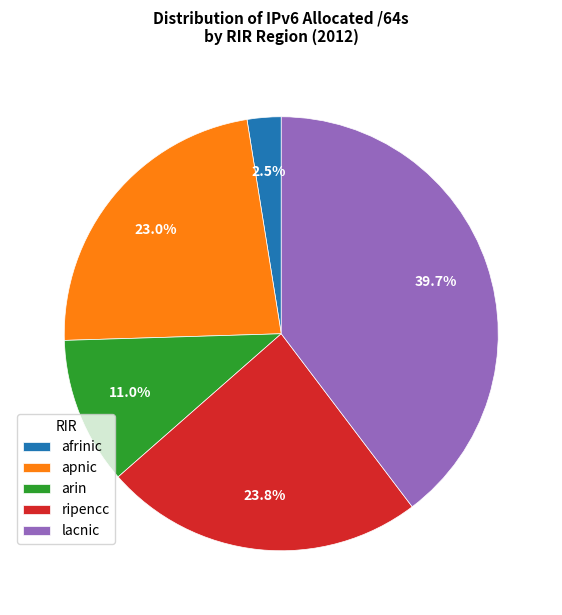

Which category has the biggest portion of the pie?

lacnic